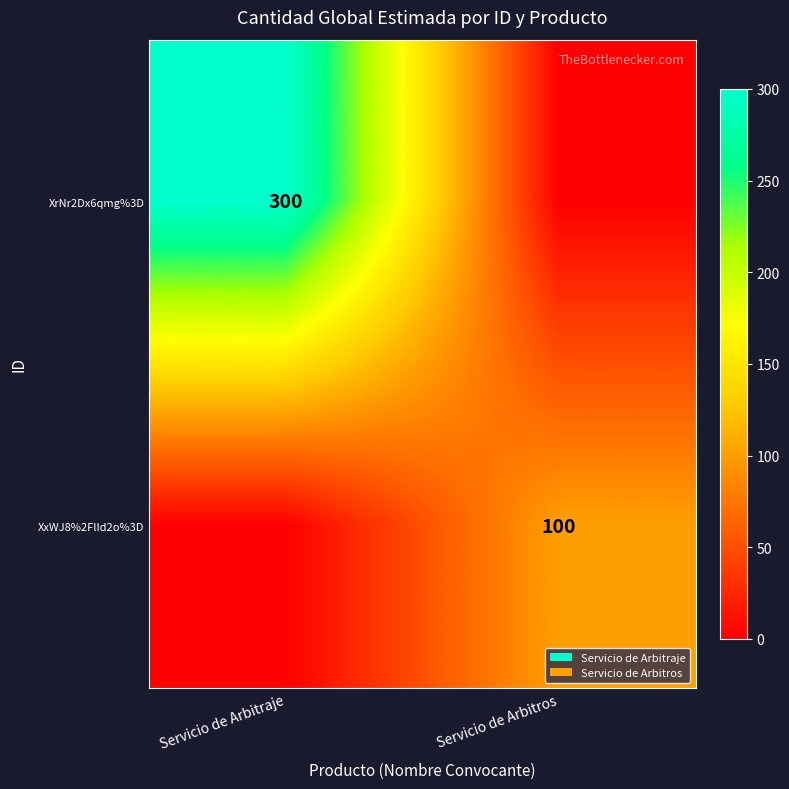

Is it true that XxWJ8%2FlId2o%3D equals 135 at Servicio de Arbitros?

False